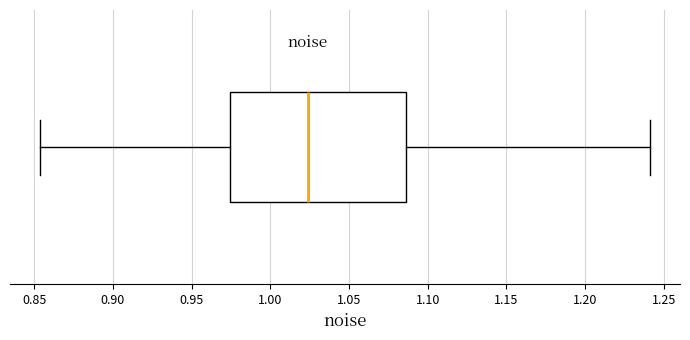

Where does the right whisker of the box end on the x-axis? The values are not printed on the chart, so give them approximately, as read against the axis.

1.240